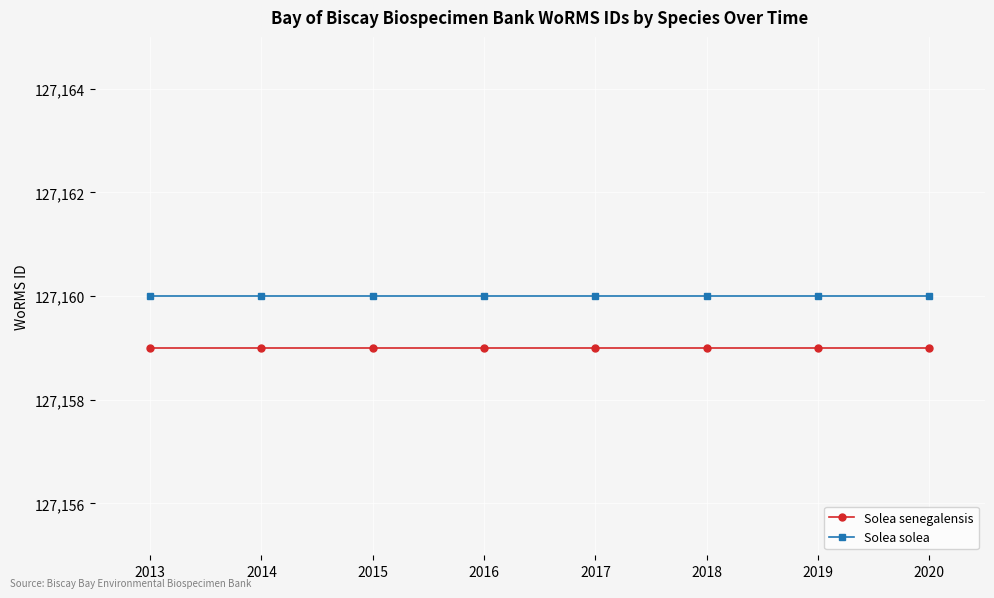

List the series in order of their overall mean, lowest first.

Solea senegalensis, Solea solea